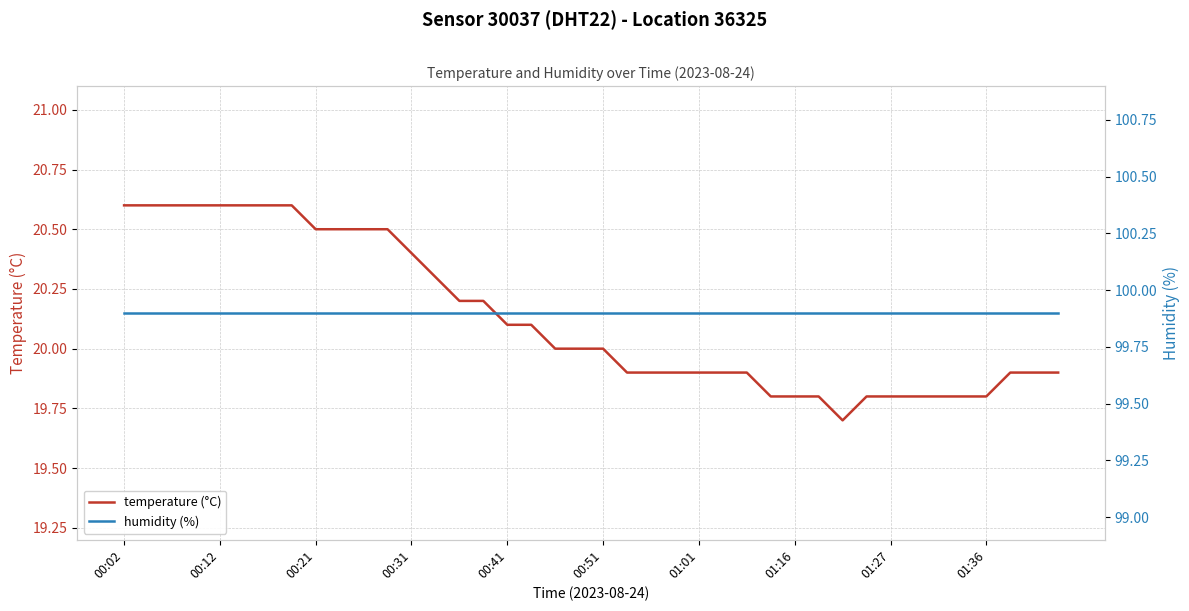

At which category does the chart reach its peak across all series?

00:02